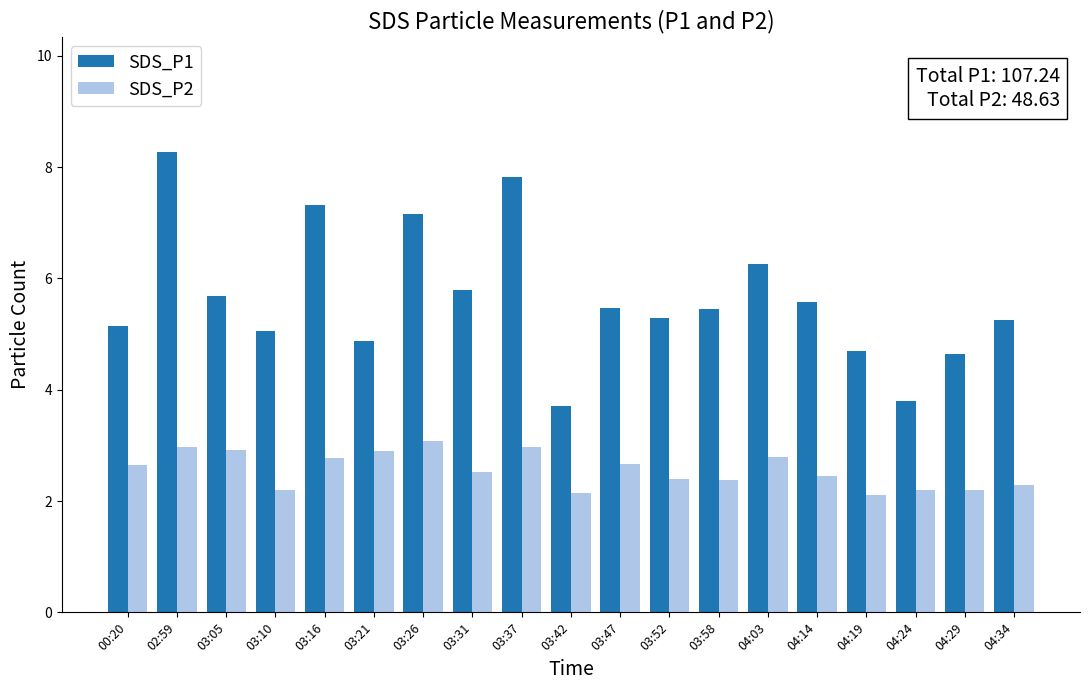

What is the spread (max minus min) of values at 03:05?

2.8